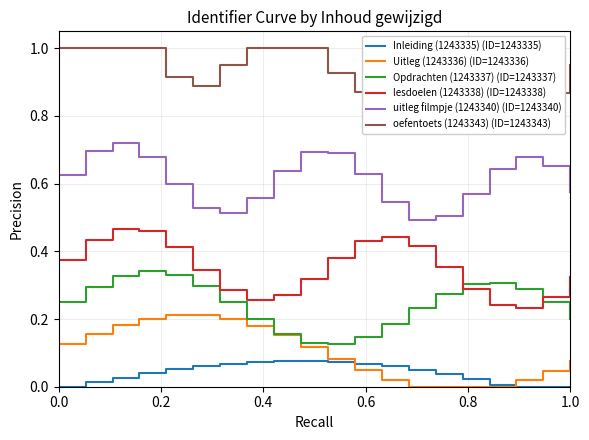

Reading left to right, transcribe all the data shown in this chart.

Inleiding (1243335) (ID=1243335): 0.0	0.0	0.0	0.0	0.0	0.0	0.0	0.0	0.1	0.1	0.1	0.1	0.1	0.1	0.1	0.1	0.1	0.1	0.1	0.1	0.1	0.1	0.1	0.1	0.1	0.1	0.0	0.0	0.0	0.0	0.0	0.0	0.0	0.0	0.0	0.0	0.0	0.0	0.0
Uitleg (1243336) (ID=1243336): 0.1	0.1	0.2	0.2	0.2	0.2	0.2	0.2	0.2	0.2	0.2	0.2	0.2	0.2	0.2	0.2	0.2	0.2	0.1	0.1	0.1	0.1	0.0	0.0	0.0	0.0	0.0	0.0	0.0	0.0	0.0	0.0	0.0	0.0	0.0	0.0	0.0	0.0	0.1
Opdrachten (1243337) (ID=1243337): 0.2	0.2	0.3	0.3	0.3	0.3	0.3	0.3	0.3	0.3	0.3	0.3	0.3	0.3	0.2	0.2	0.2	0.2	0.1	0.1	0.1	0.1	0.1	0.1	0.2	0.2	0.2	0.2	0.3	0.3	0.3	0.3	0.3	0.3	0.3	0.3	0.3	0.3	0.2
lesdoelen (1243338) (ID=1243338): 0.4	0.4	0.4	0.4	0.5	0.5	0.5	0.5	0.4	0.4	0.3	0.3	0.3	0.3	0.3	0.3	0.3	0.3	0.3	0.3	0.4	0.4	0.4	0.4	0.4	0.4	0.4	0.4	0.4	0.4	0.3	0.3	0.2	0.2	0.2	0.2	0.3	0.3	0.3
uitleg filmpje (1243340) (ID=1243340): 0.6	0.6	0.7	0.7	0.7	0.7	0.7	0.7	0.6	0.6	0.5	0.5	0.5	0.5	0.6	0.6	0.6	0.6	0.7	0.7	0.7	0.7	0.6	0.6	0.5	0.5	0.5	0.5	0.5	0.5	0.6	0.6	0.6	0.6	0.7	0.7	0.7	0.7	0.6
oefentoets (1243343) (ID=1243343): 1.0	1.0	1.0	1.0	1.0	1.0	1.0	1.0	0.9	0.9	0.9	0.9	1.0	1.0	1.0	1.0	1.0	1.0	1.0	1.0	0.9	0.9	0.9	0.9	0.9	0.9	1.0	1.0	1.0	1.0	1.0	1.0	0.9	0.9	0.9	0.9	0.9	0.9	0.9